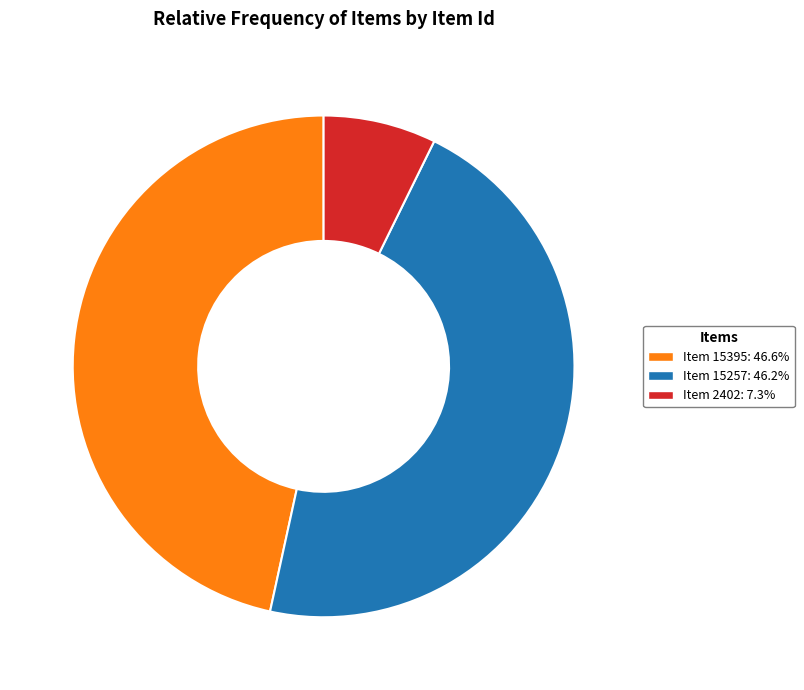

Which category has the smallest portion of the pie?

Item 2402